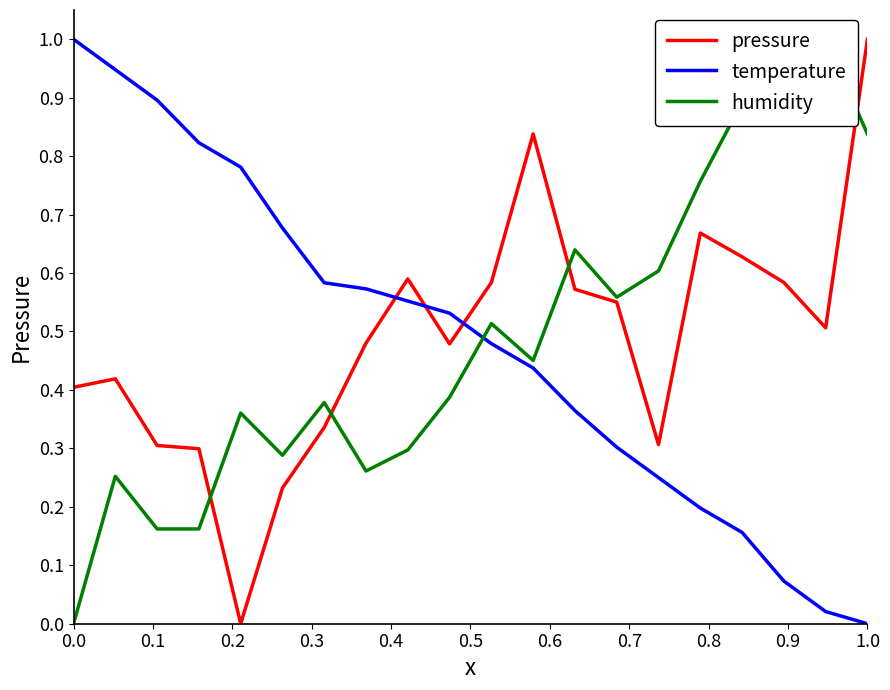

What is the difference between the maximum and minimum values in the pressure series?

1.0